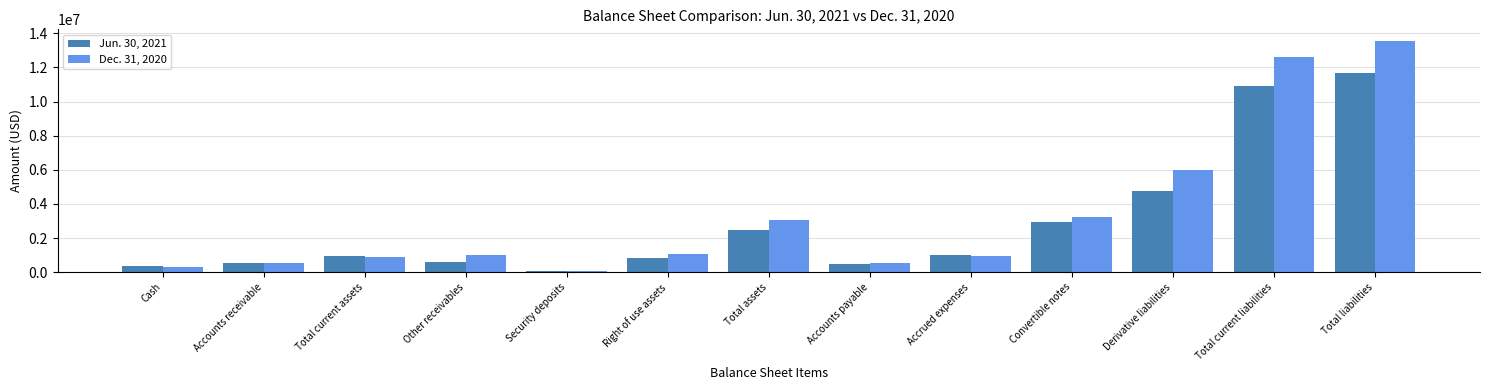

How many values in the Dec. 31, 2020 series are below 1030422?

6